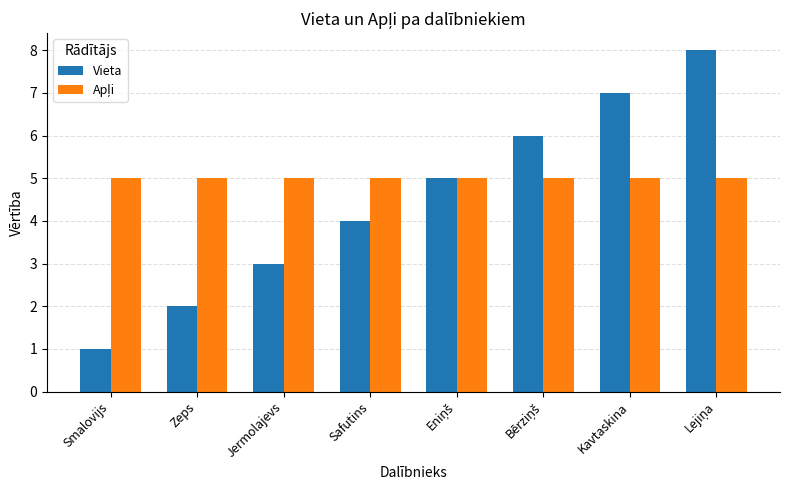

What is the difference between the maximum and minimum values in the Vieta series?

7